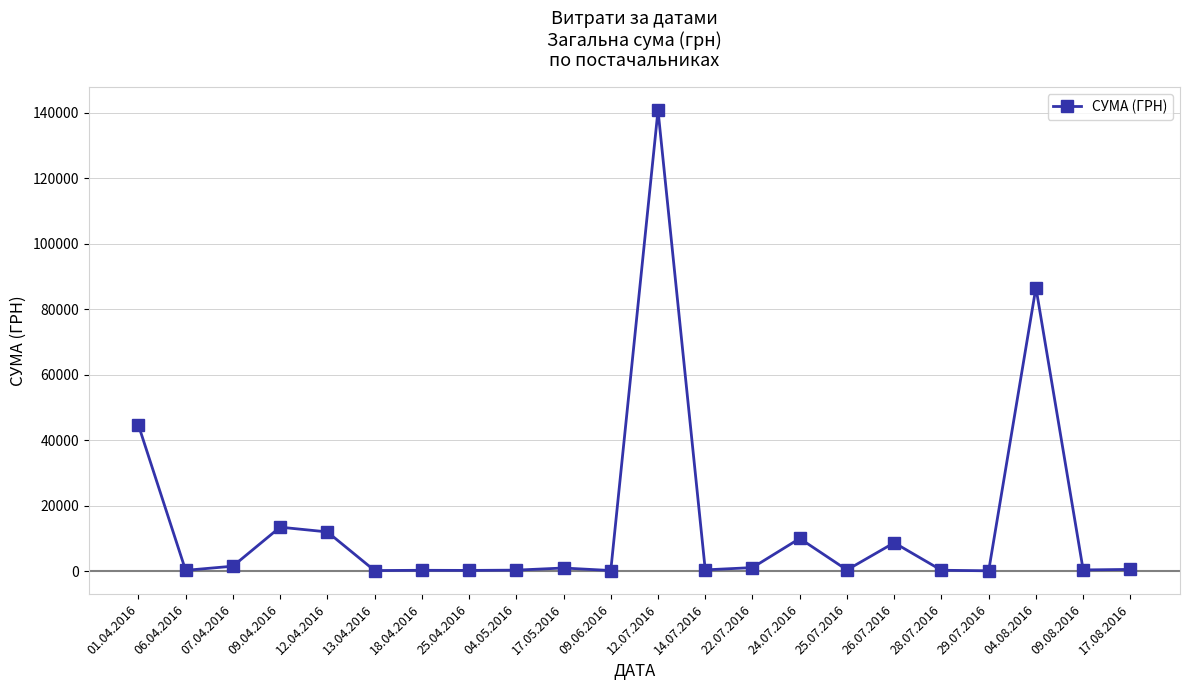

At which label is the value closest to 70401?

04.08.2016